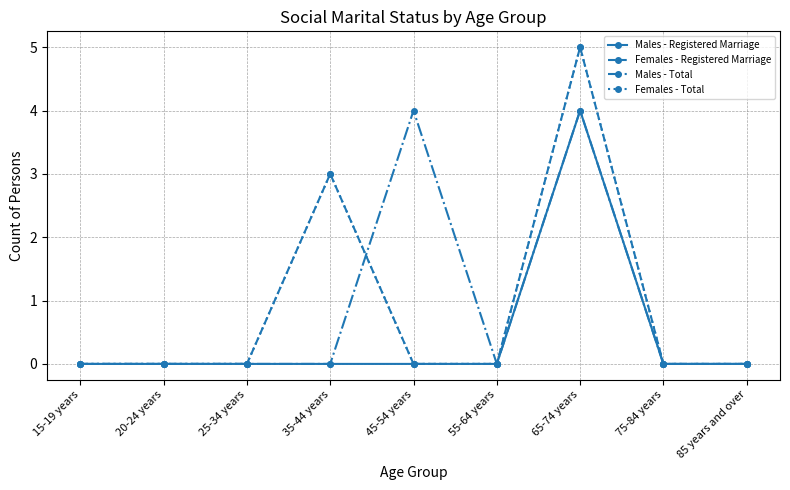

Rank the series by their maximum value, from lowest to highest.

Males - Registered Marriage, Males - Total, Females - Registered Marriage, Females - Total